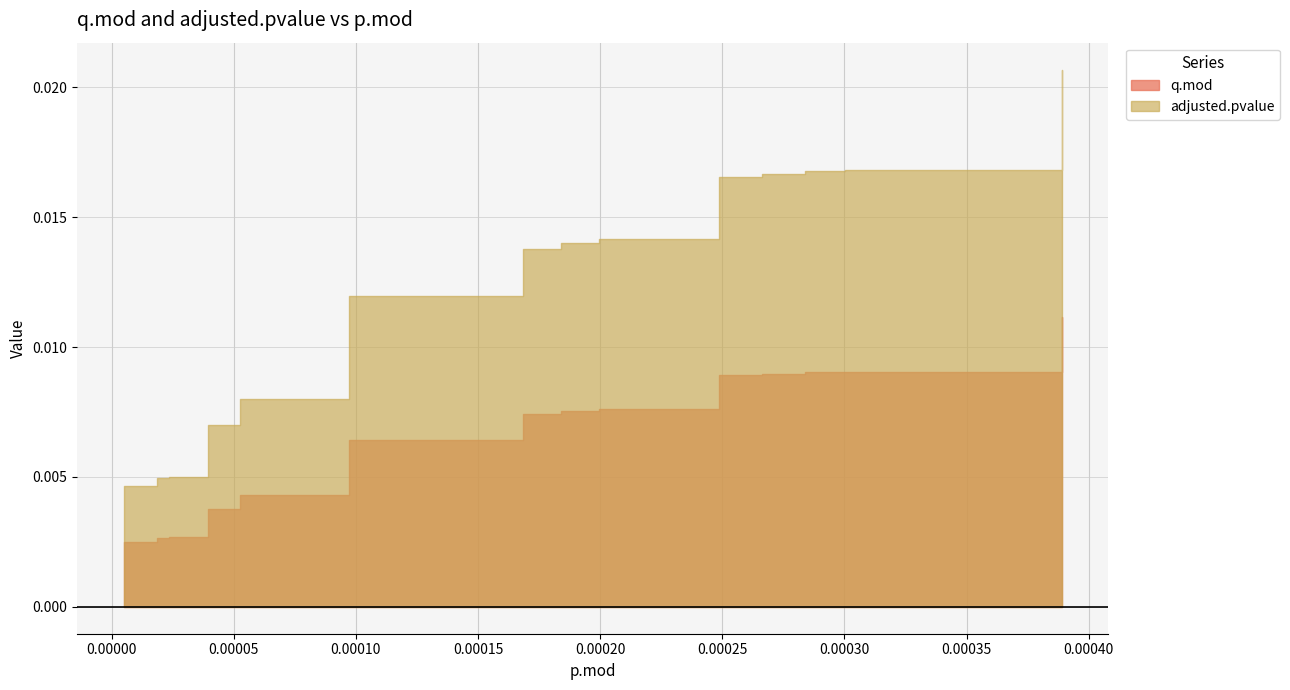

True or false: q.mod and adjusted.pvalue intersect in this chart.

False